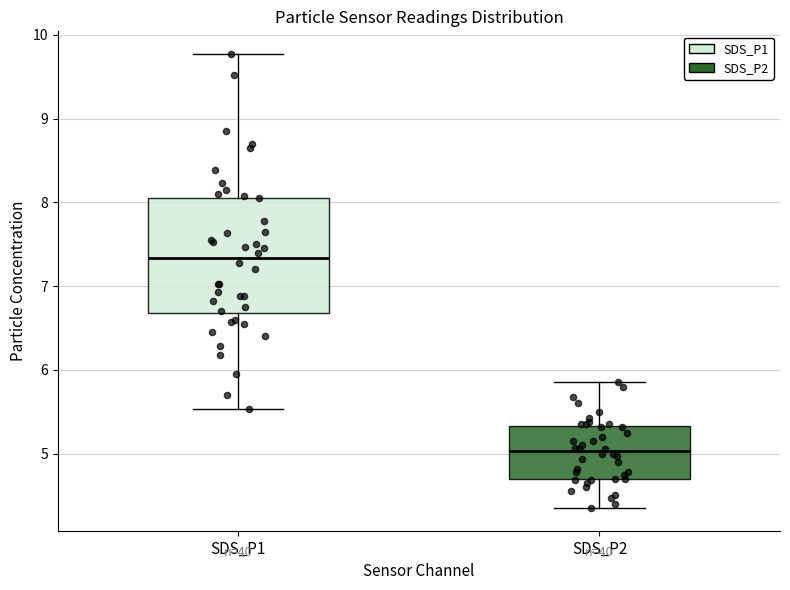

Which box has the lowest median line?

SDS_P2